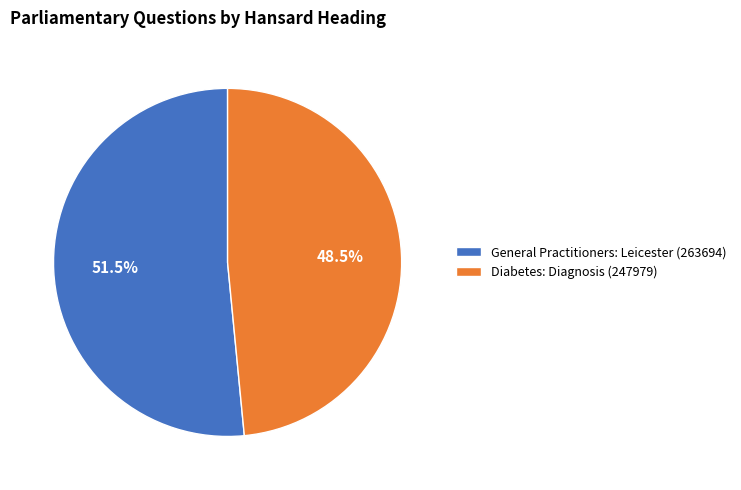

What is the largest slice in the pie chart?

General Practitioners: Leicester (263694)